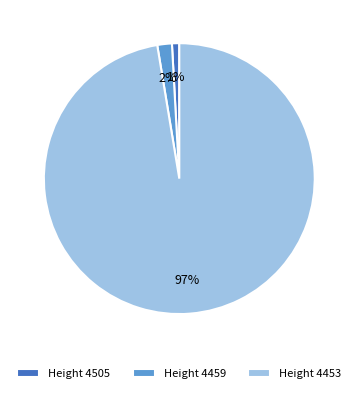

The Height 4459 slice represents 2% of the pie. True or false?

True